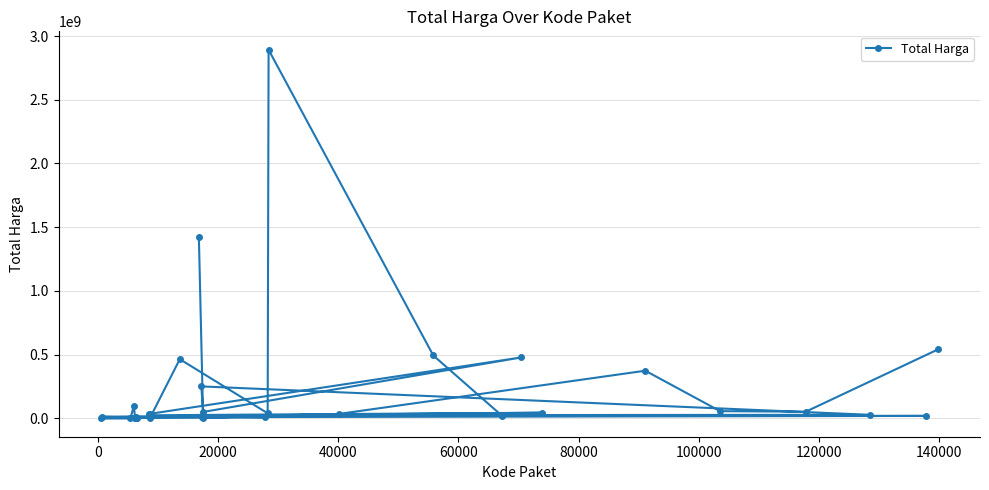

What is the difference between the second highest and second lowest values?

1425685900